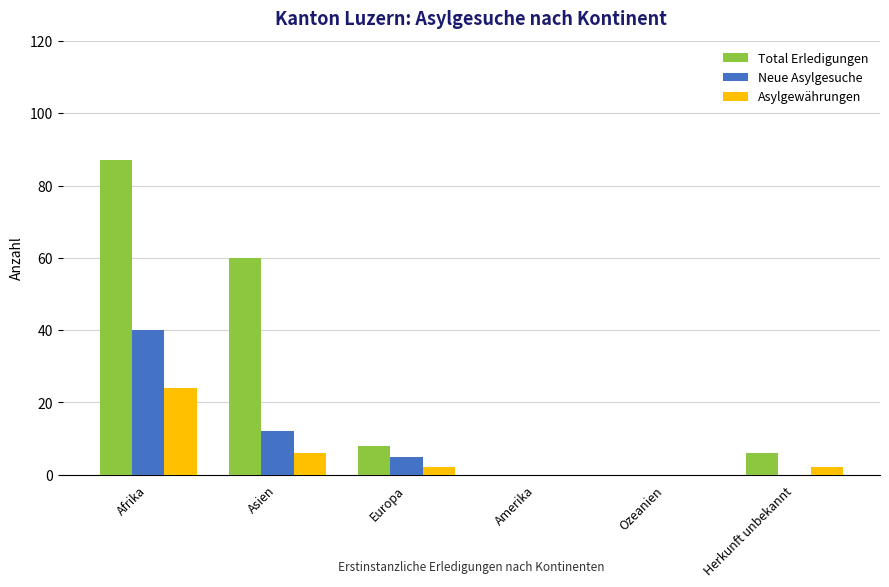

Which series has the largest total across all categories?

Total Erledigungen